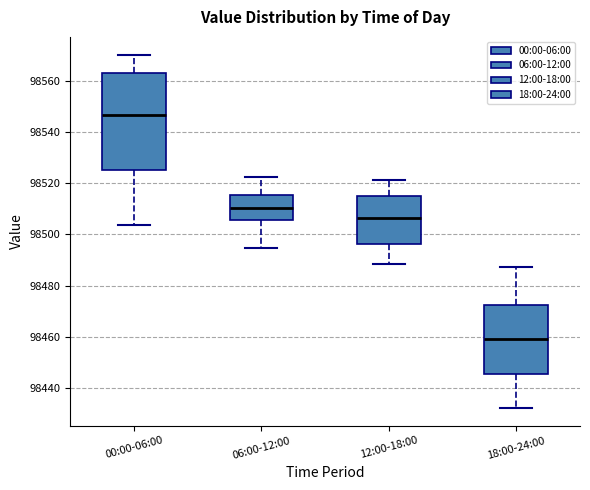

Which box has the lowest median line?

18:00-24:00